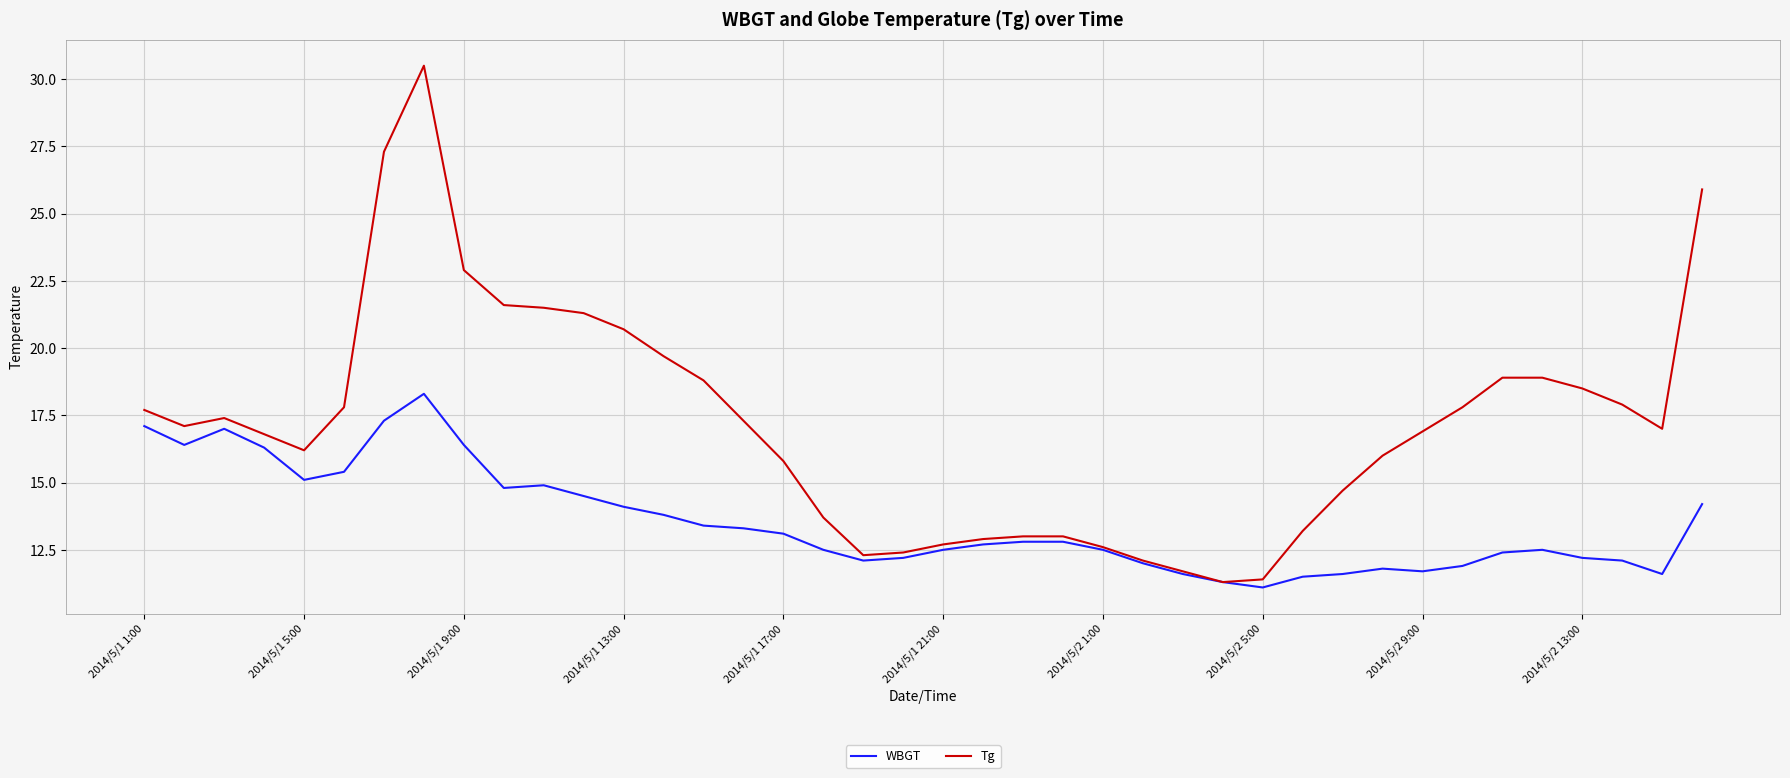

Which series has the largest total across all categories?

Tg